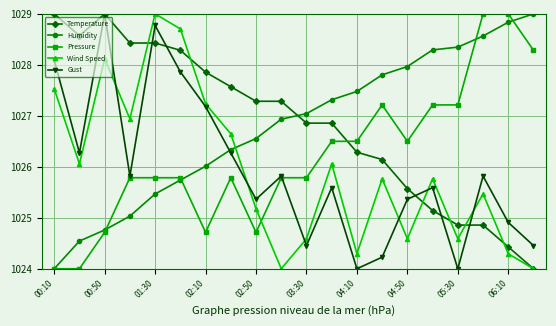

At how many categories does at least one series exceed 1025?

20